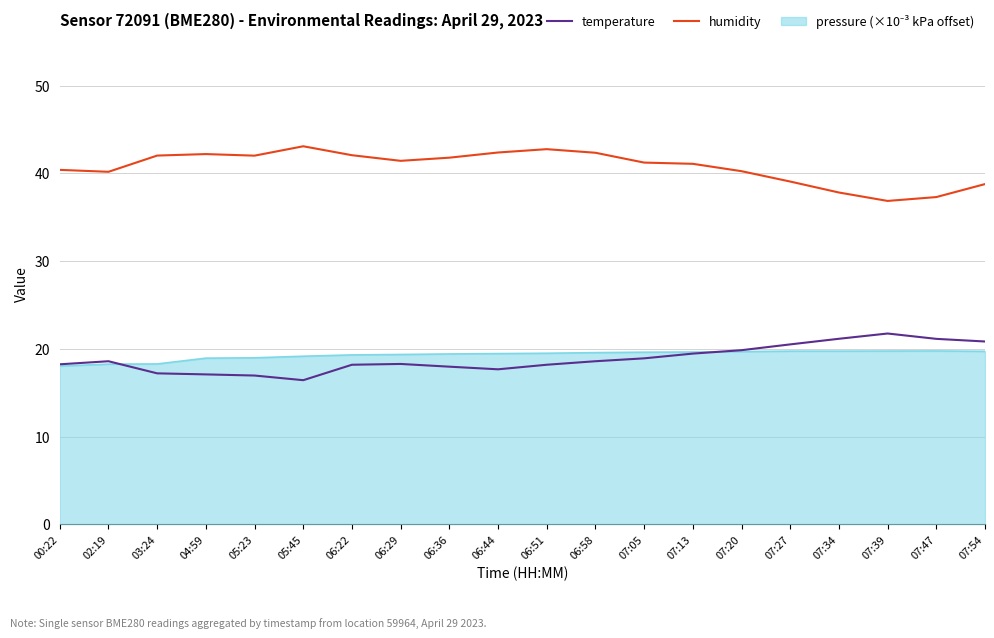

What is the label of the 18th point from the right?

03:24